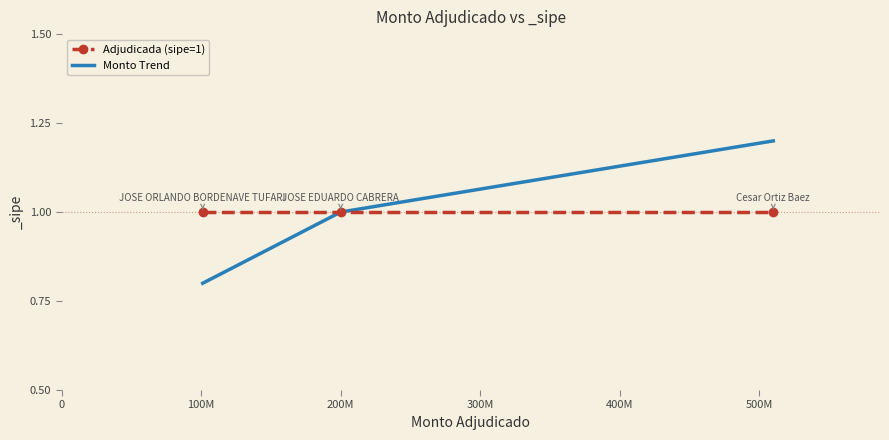

At how many categories does at least one series exceed 0?

3